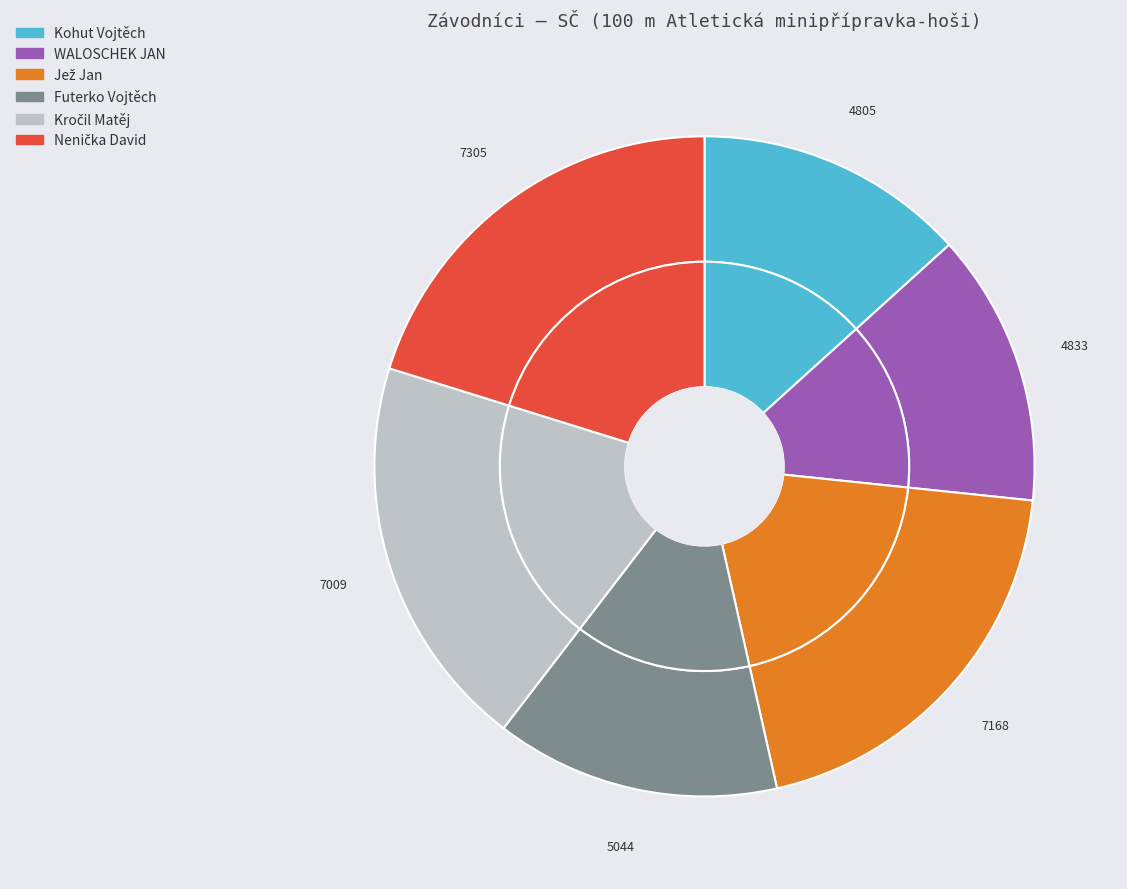

True or false: Kročil Matěj accounts for 19% of the total.

True